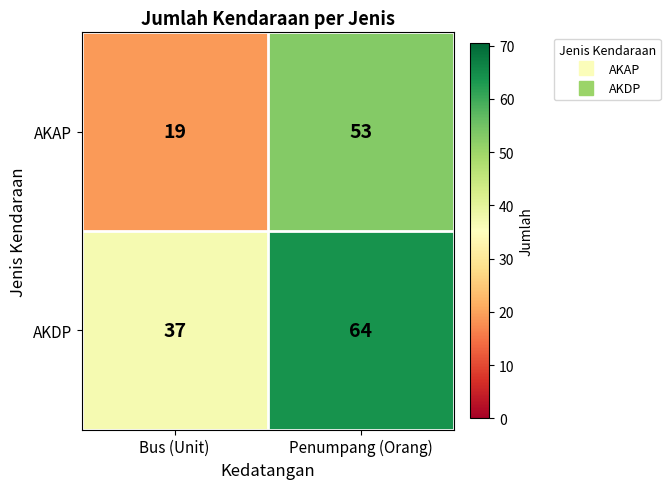

At which category is the sum across all series the highest?

Penumpang (Orang)